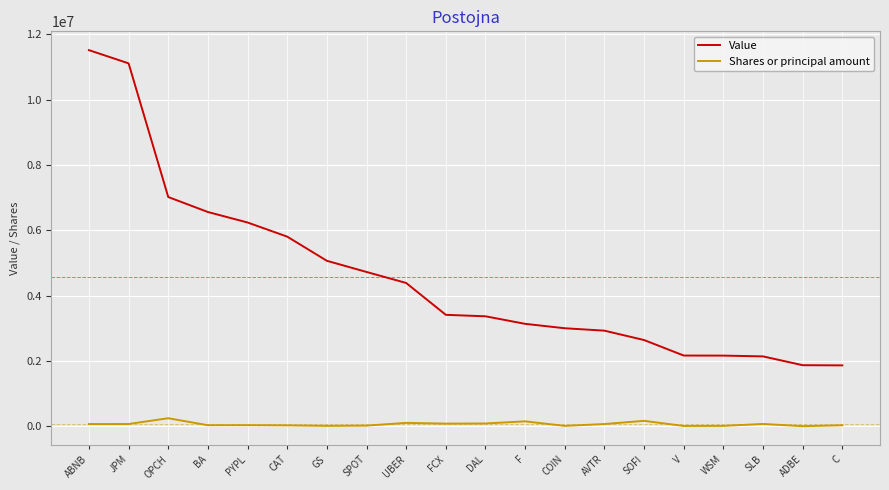

At which label does Value first exceed 3414000?

ABNB